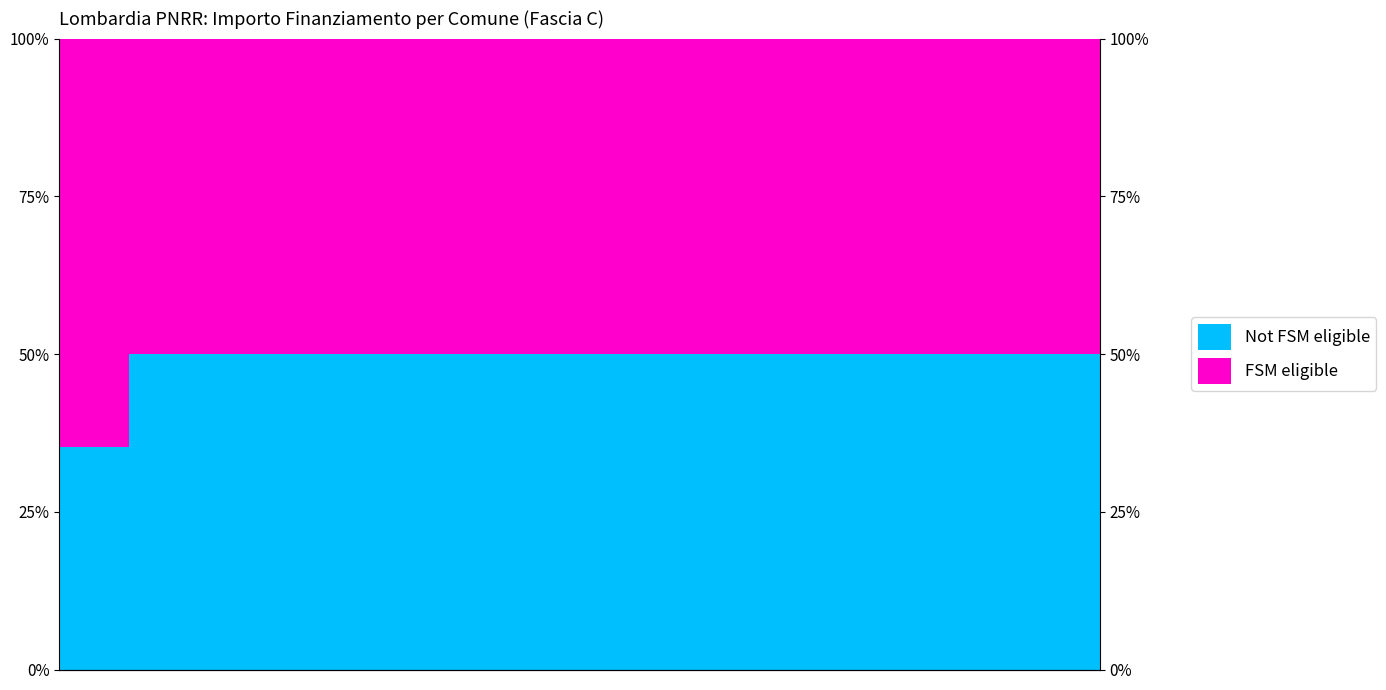

Read the Not FSM eligible value at 13.

50.0